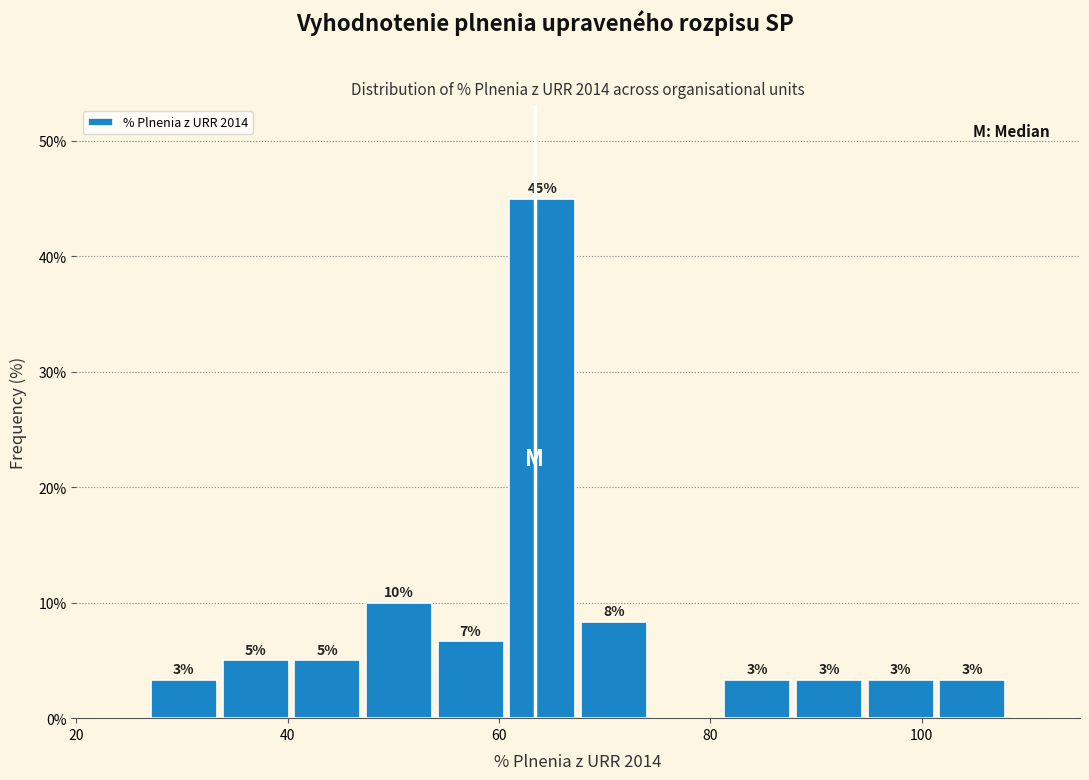

Read against the x-axis, roughly where is the centre of the tallest bar?

64